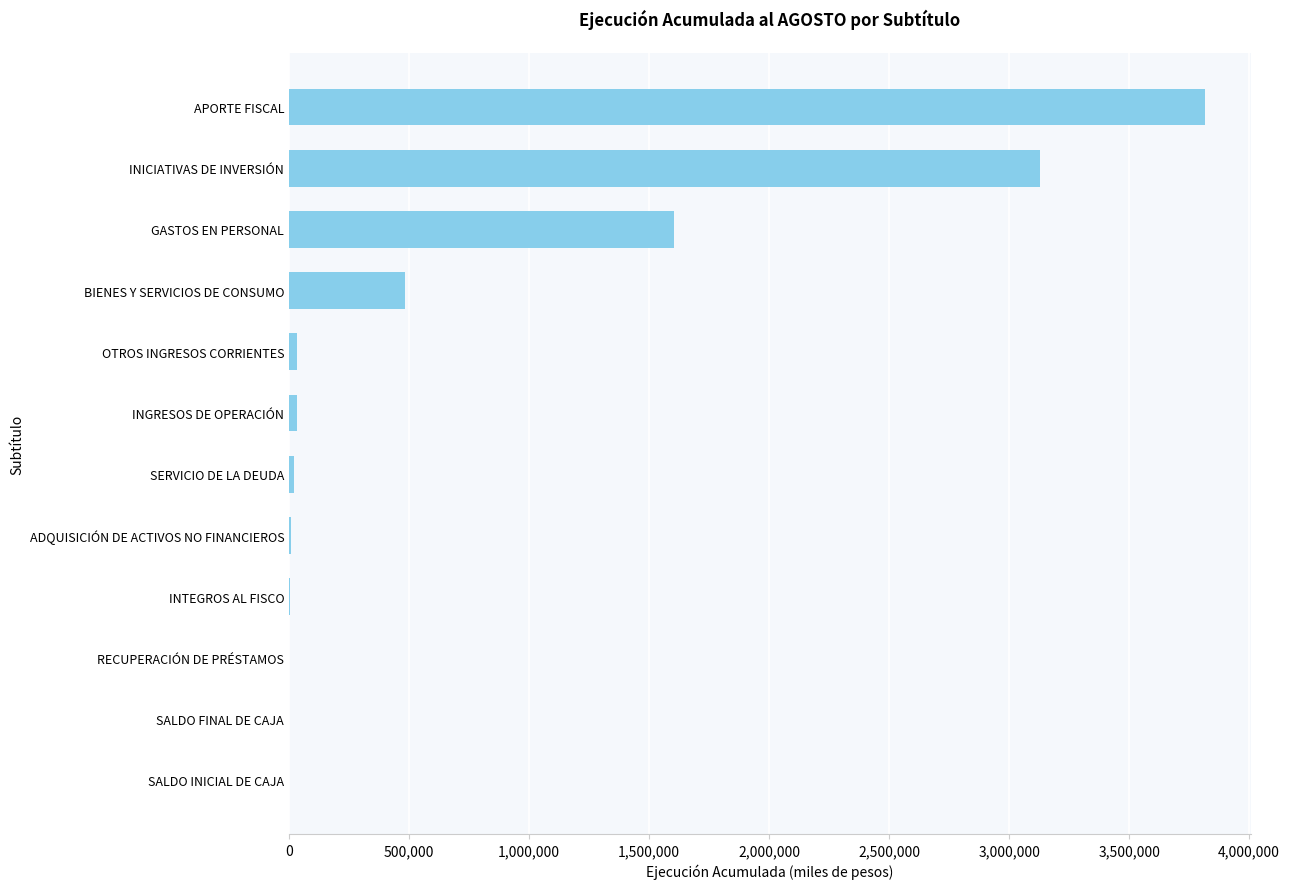

The value at SALDO FINAL DE CAJA is 0. True or false?

True